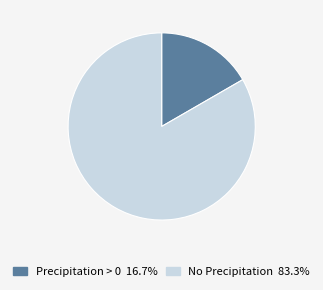

Is there any slice that represents more than half of the pie?

Yes